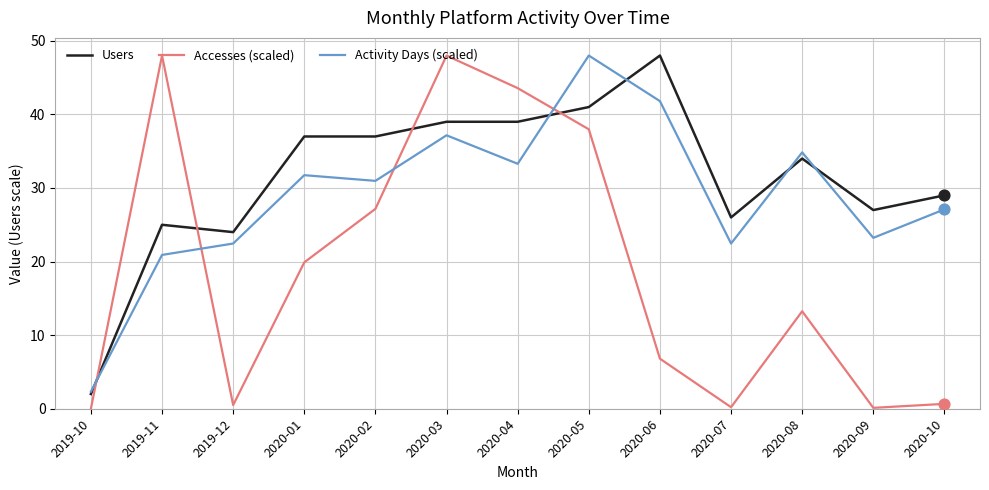

What are all the series names shown in the legend?

Users, Accesses (scaled), Activity Days (scaled)